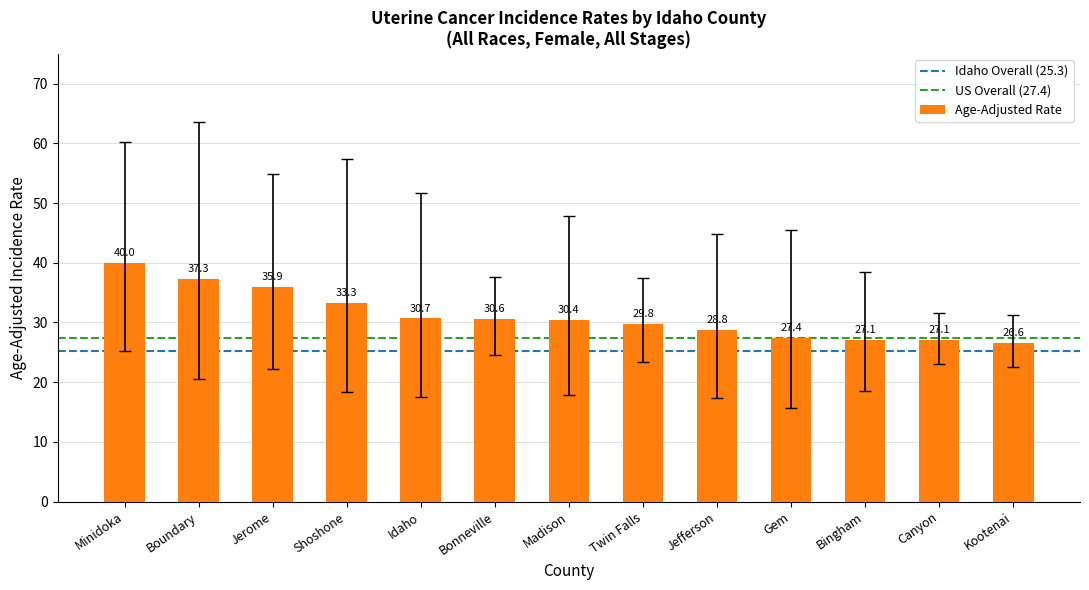

What is the sum of the values at Gem and Bingham?

54.5